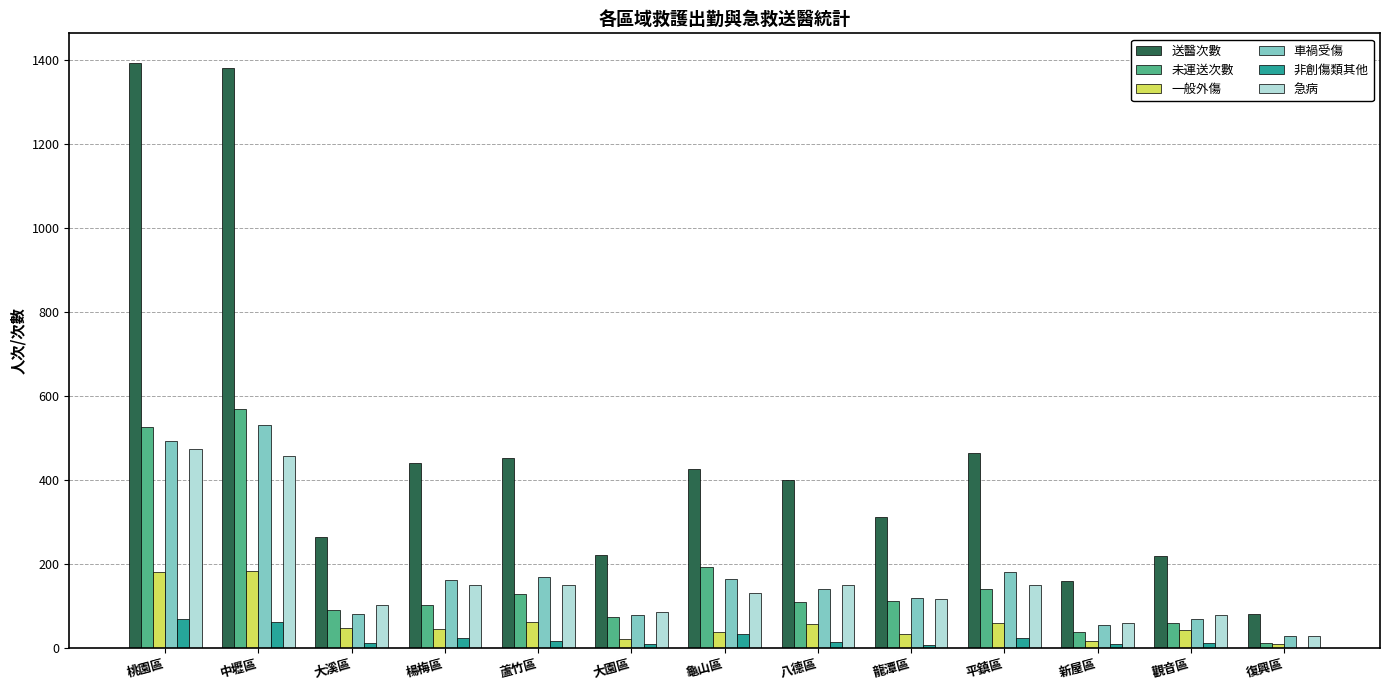

What is the difference between the 非創傷類其他 values at 龍潭區 and 桃園區?

62